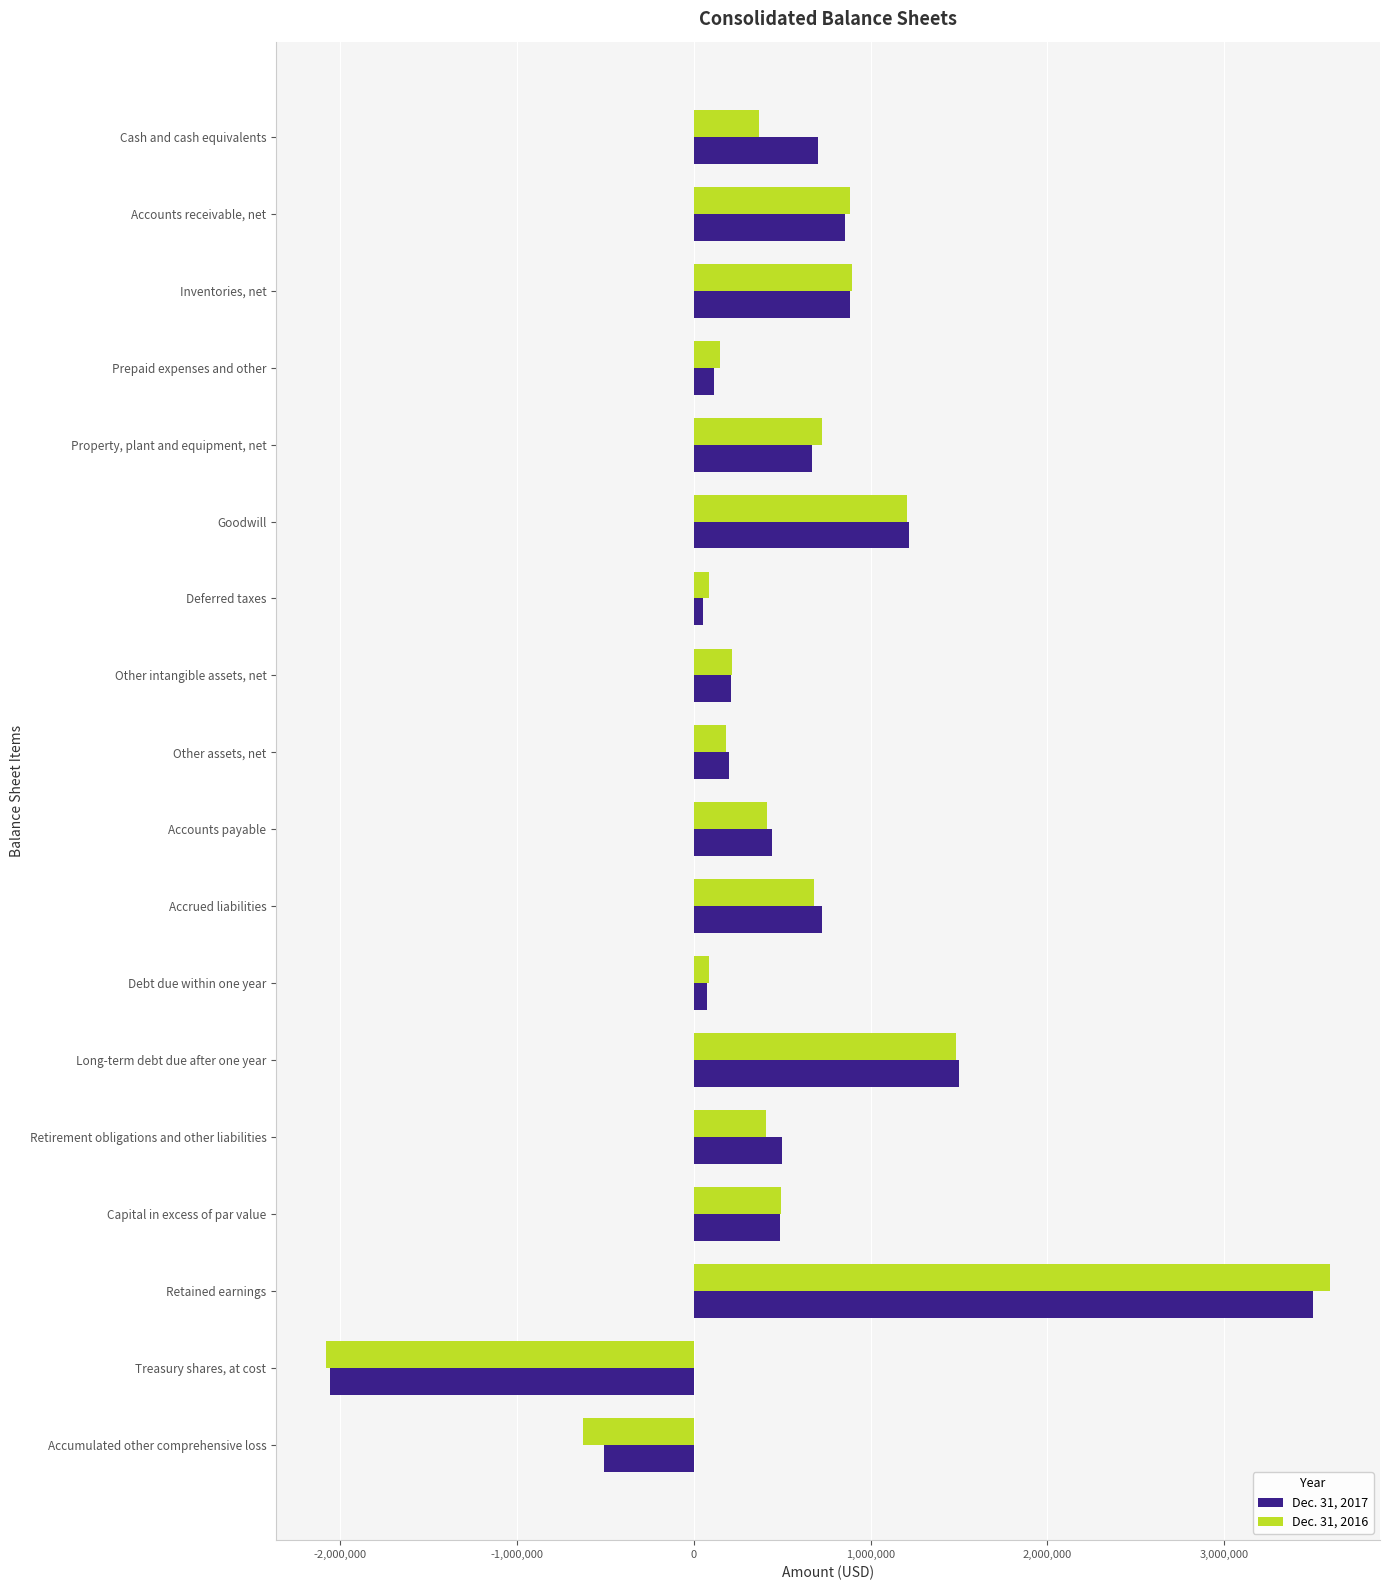

What is the spread (max minus min) of values at Retirement obligations and other liabilities?

89115